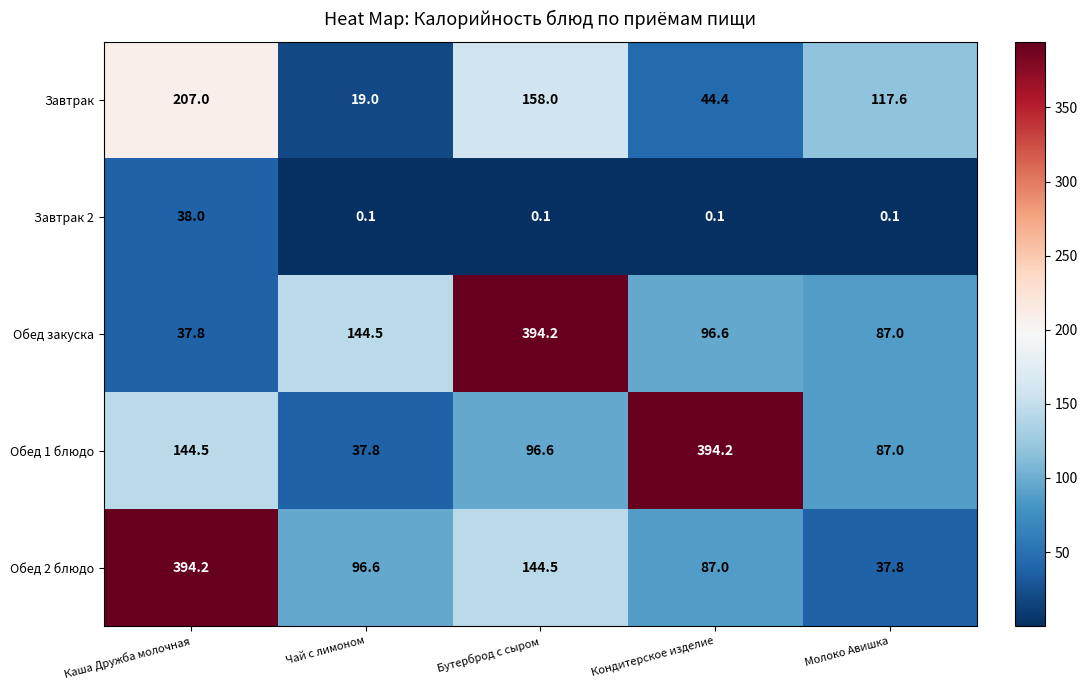

What is the minimum value for Обед закуска?

37.8